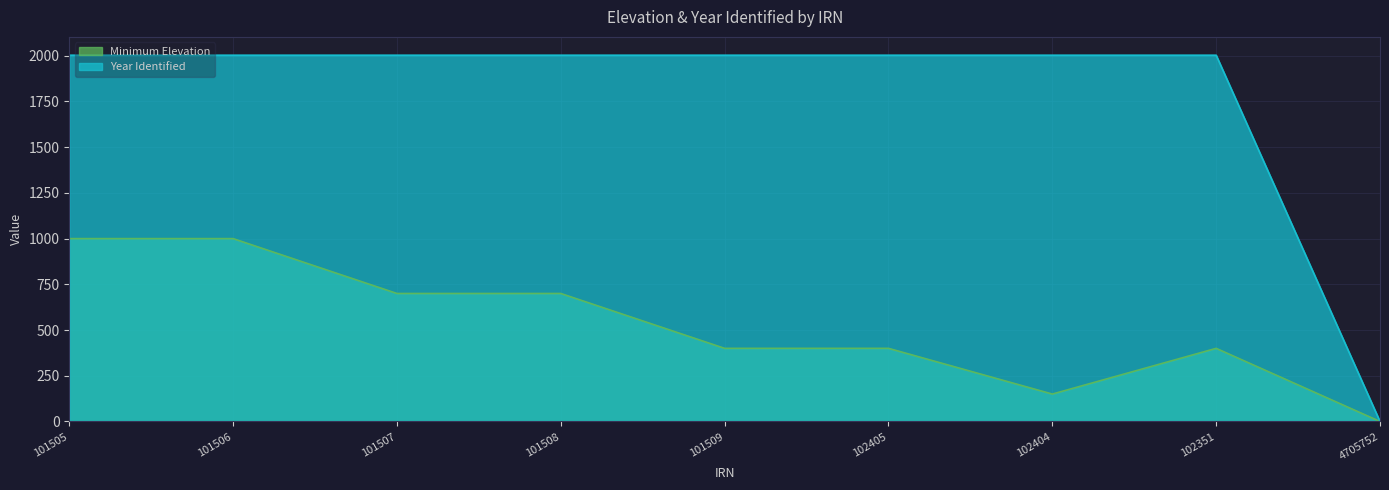

The Year Identified series shows 2003 at 101505. True or false?

True